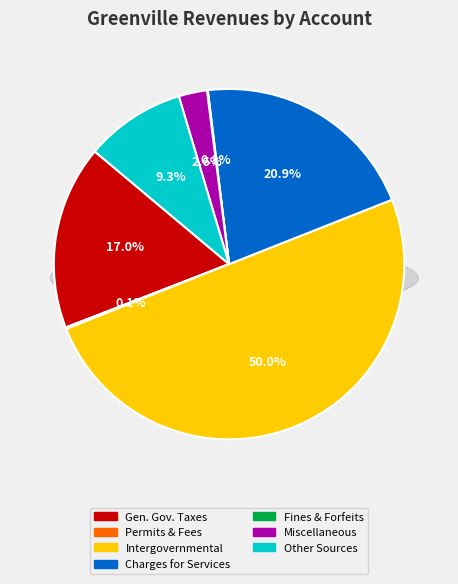

Rank the categories by value from highest to lowest.

Intergovernmental Revenues, Charges for Services, General Government Taxes, Other Sources, Miscellaneous Revenues, Permits, Fees, and Special Assessments, Judgments, Fines, and Forfeits